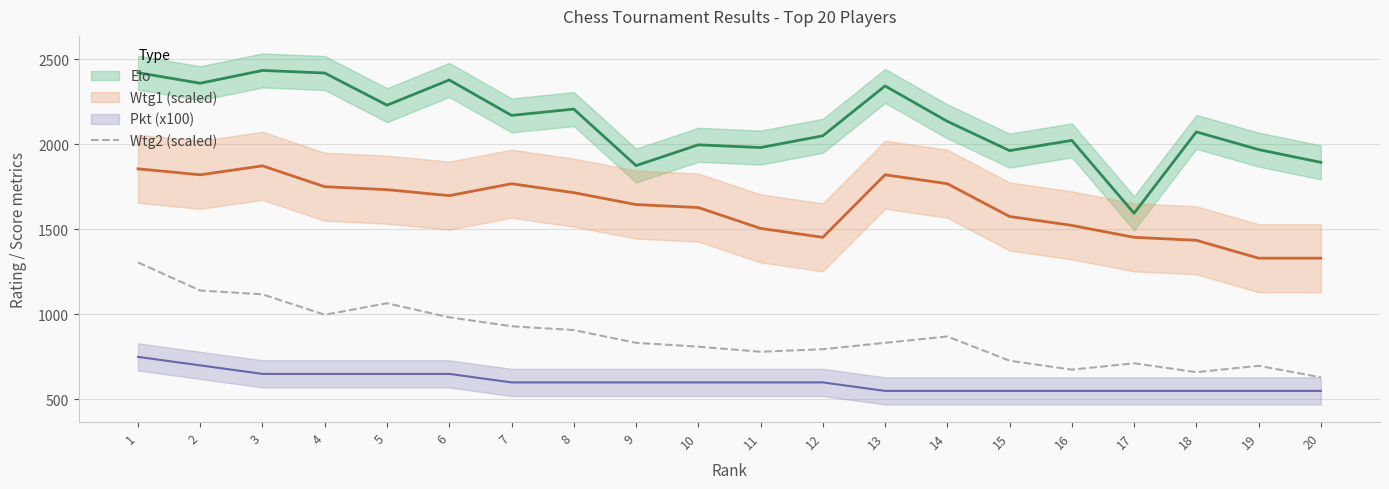

What is the difference between the values at 4 and 20?

367.5